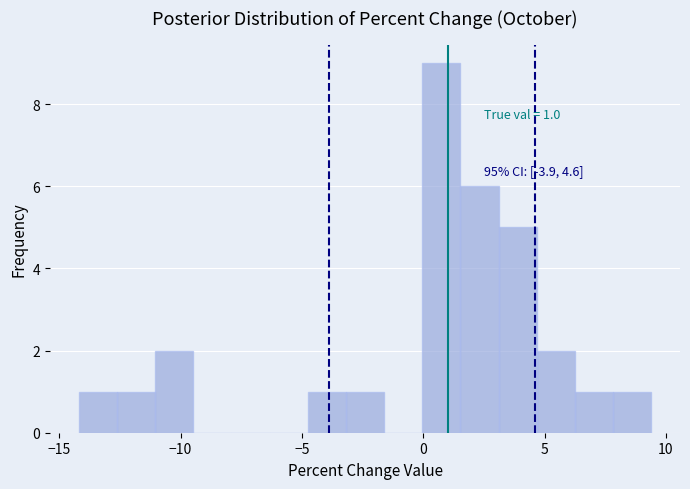

Read against the x-axis, roughly where is the centre of the tallest bar?

0.5